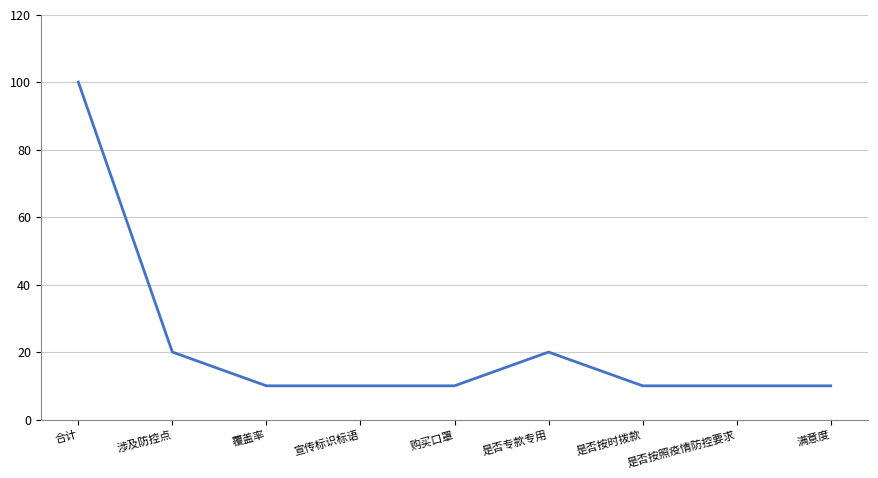

True or false: the data has more than 0 interior local peaks.

True